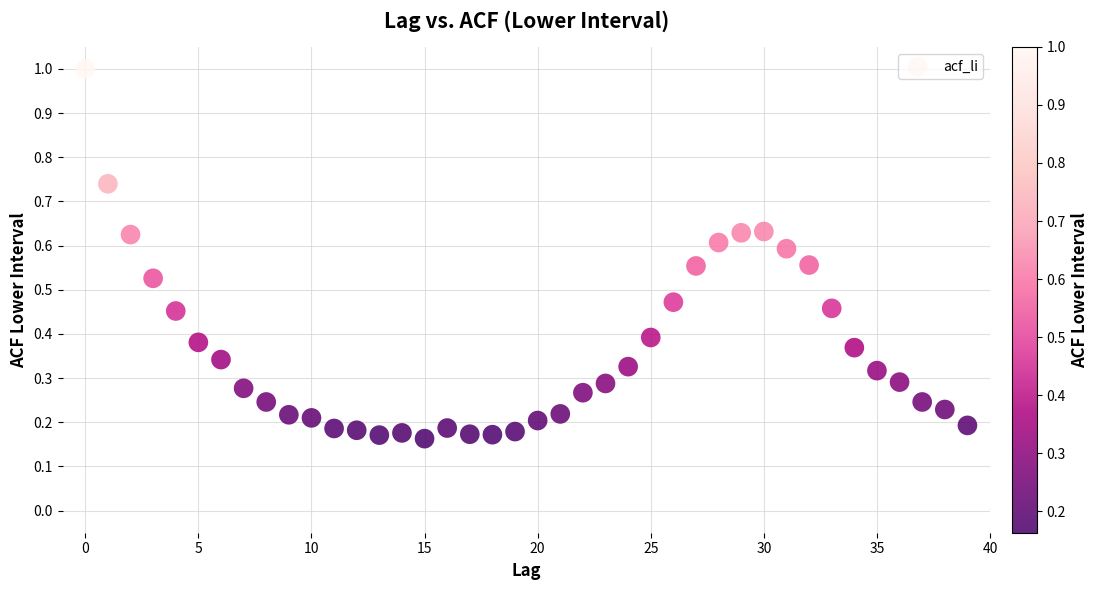

What is the range of Y values (max minus min)?

0.8